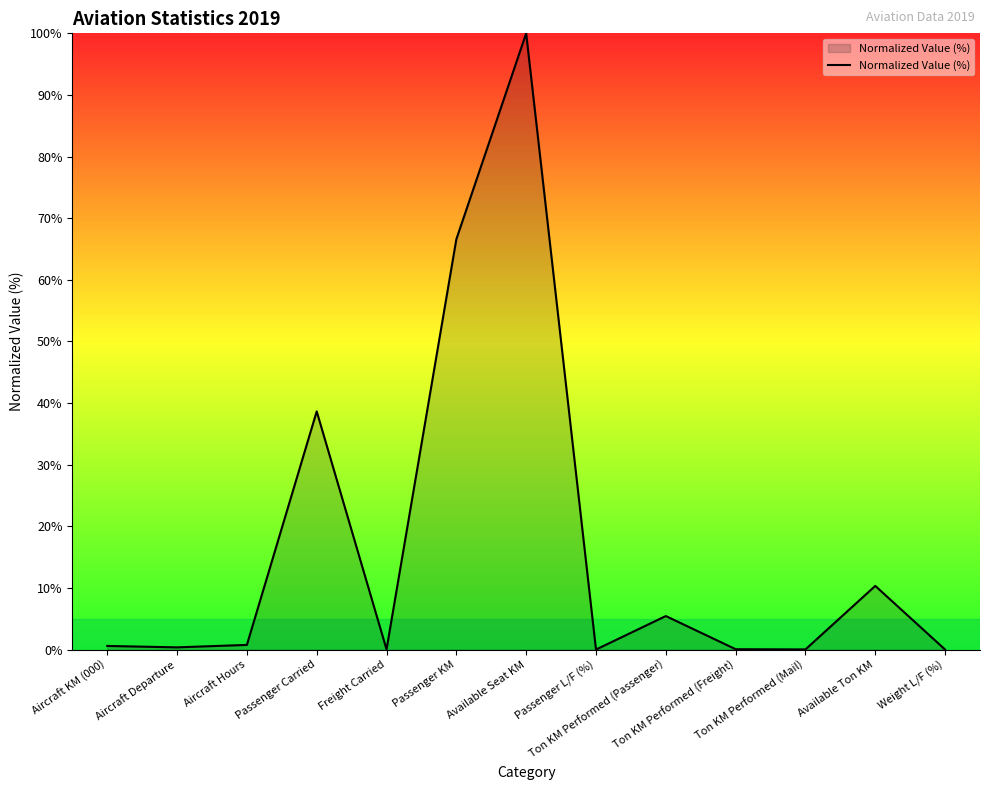

What is the difference between the maximum and minimum values?

100.0